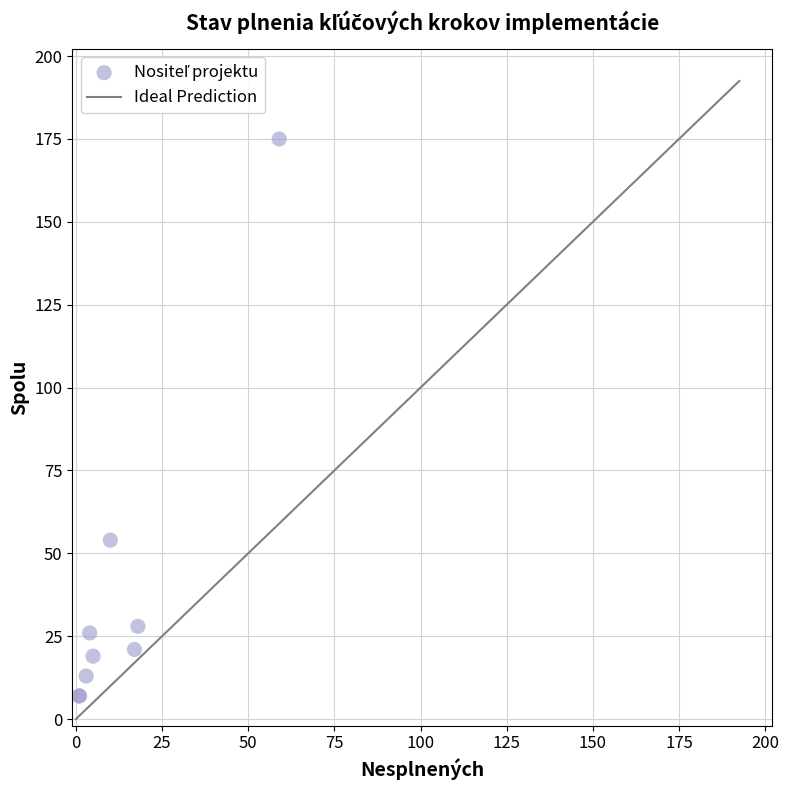

What Y value in the scatter plot is closest to 91?

54